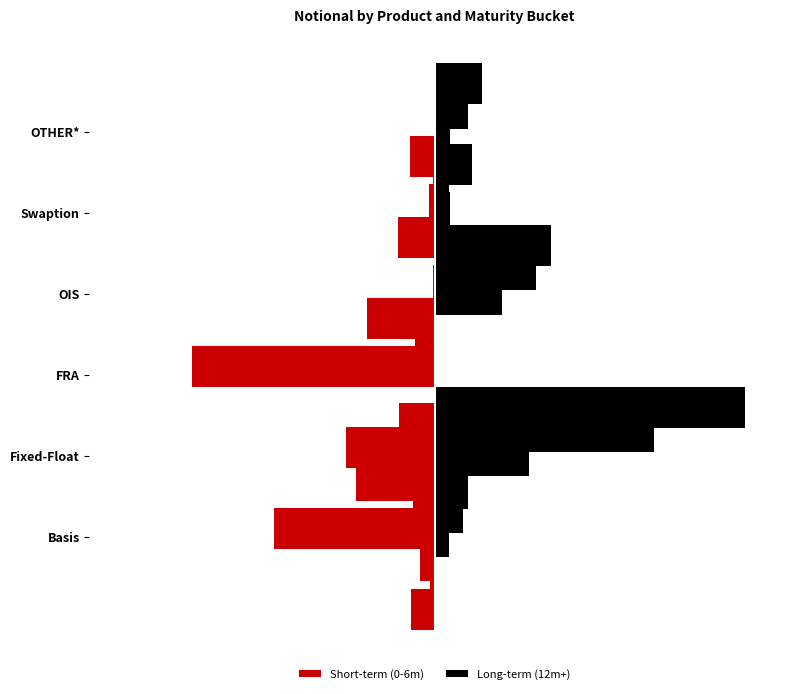

How many groups of bars are there?

6